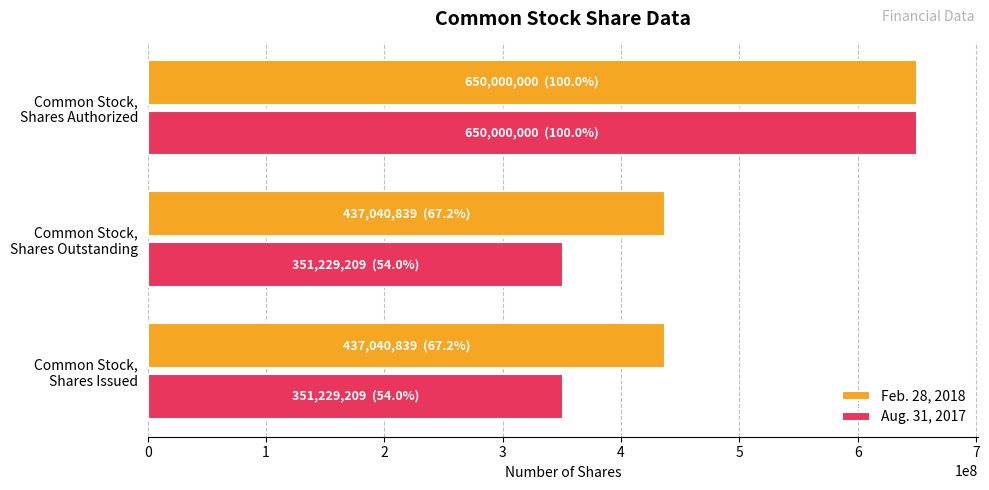

What is the difference between the maximum and minimum values in the Feb. 28, 2018 series?

212959161